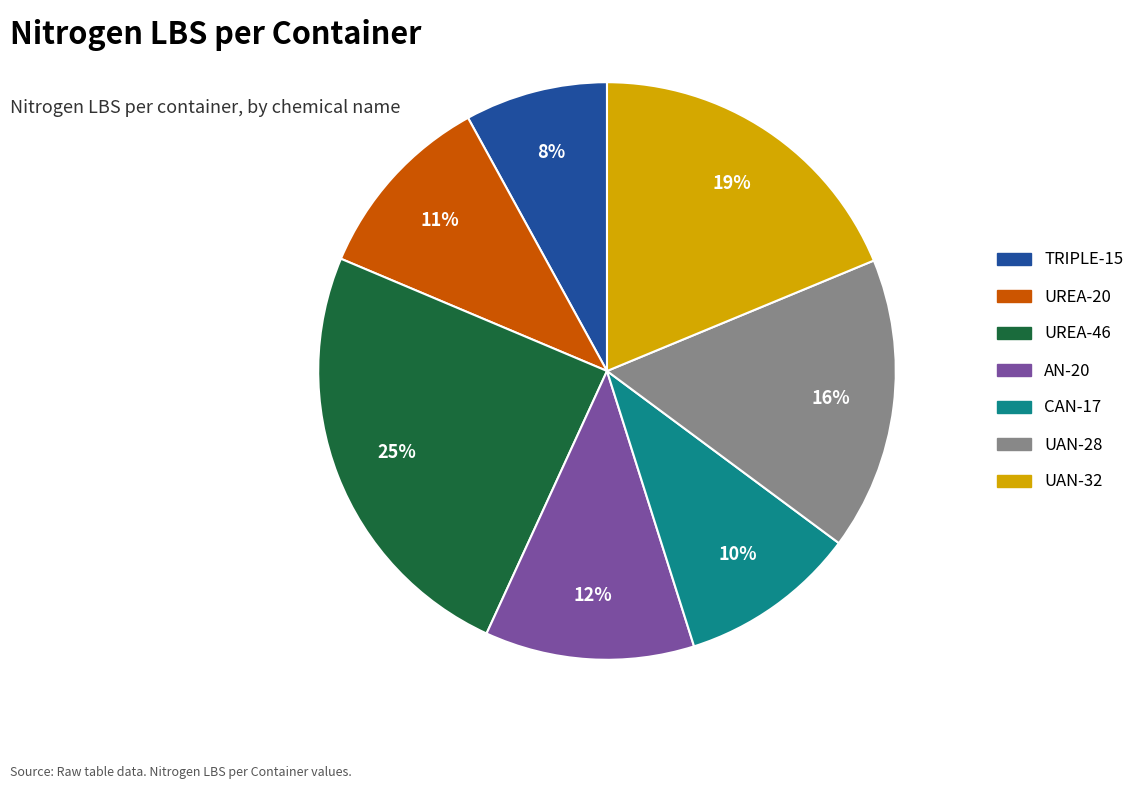

To the nearest percent, what is the average slice percentage?

14%